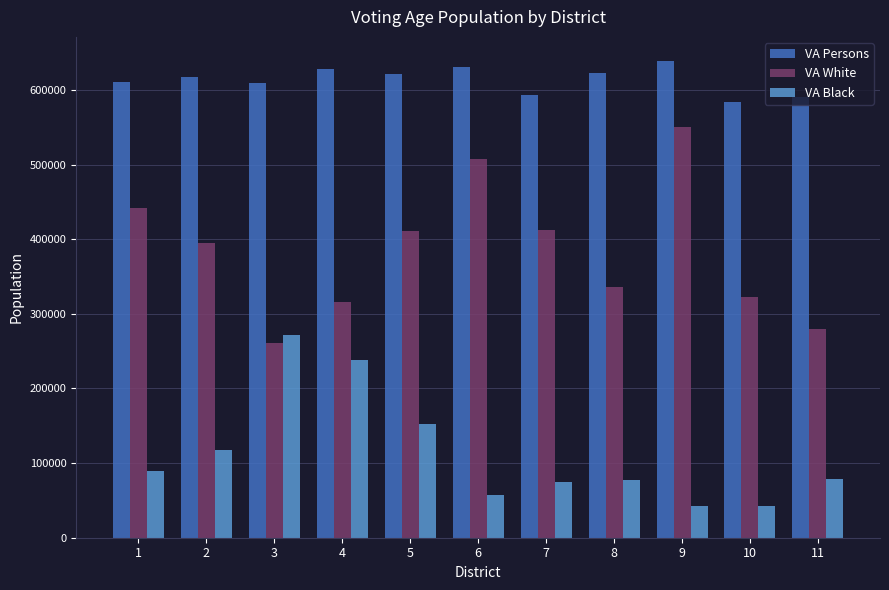

Which series has the largest total across all categories?

VA Persons